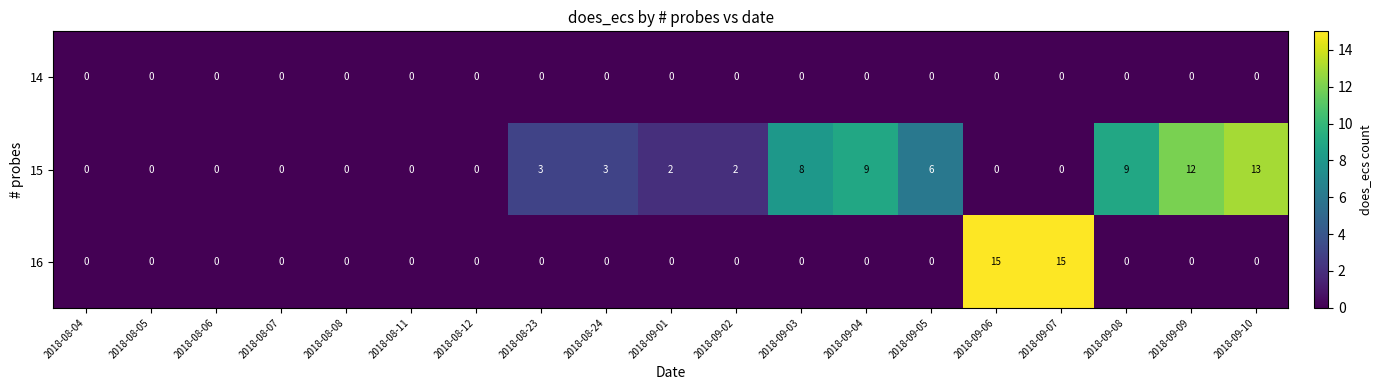

Between 2018-08-08 and 2018-09-05, which series saw the biggest shift?

15